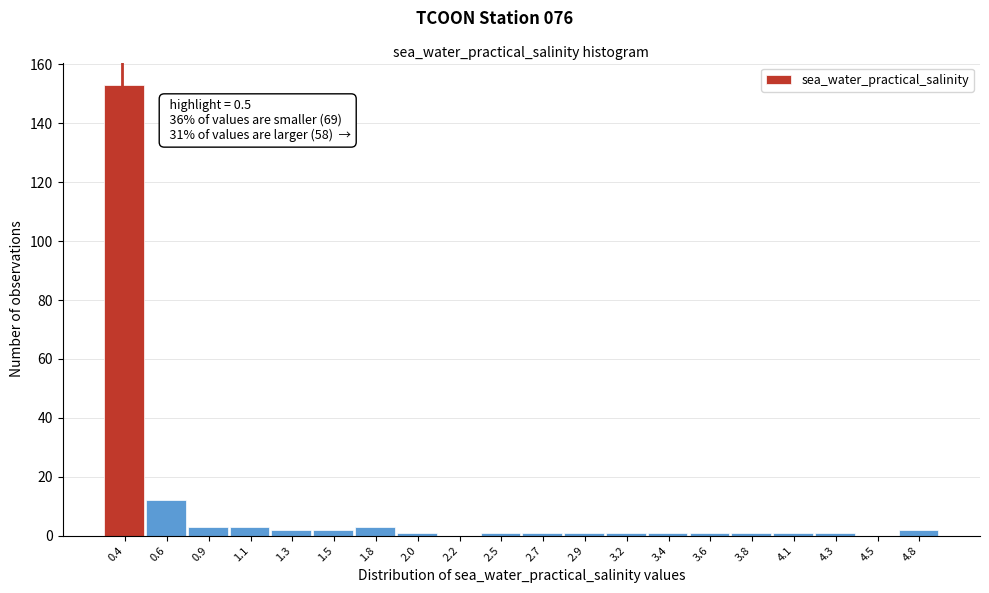

Reading left to right, what are all the values shown in this chart?

0.4=153	0.6=12	0.9=3	1.1=3	1.3=2	1.5=2	1.8=3	2.0=1	2.2=0	2.5=1	2.7=1	2.9=1	3.2=1	3.4=1	3.6=1	3.8=1	4.1=1	4.3=1	4.5=0	4.8=2